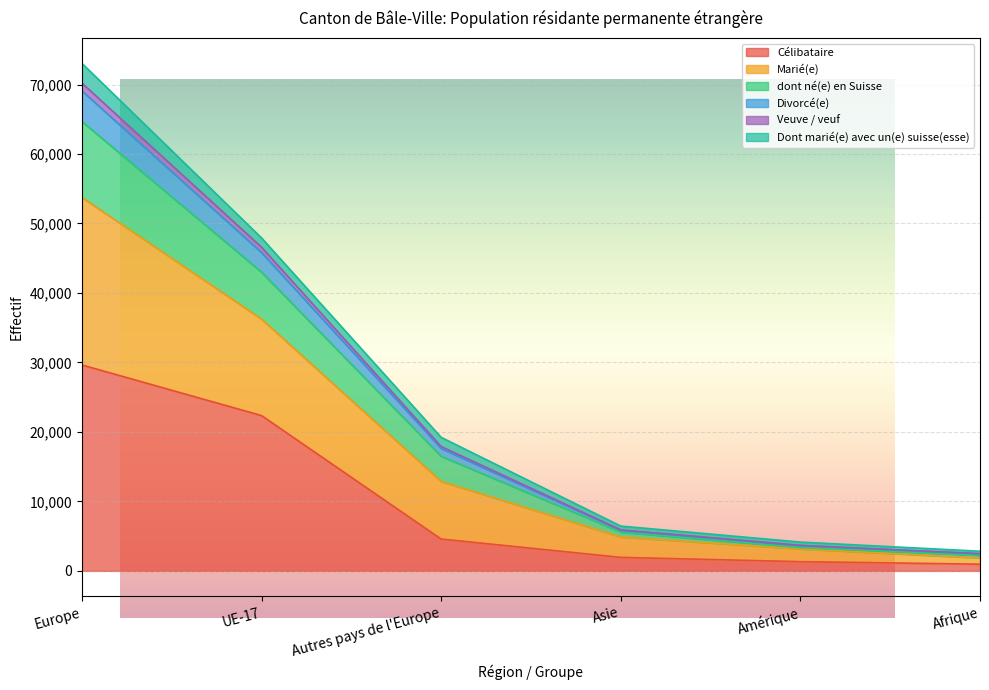

Where is Célibataire nearest to the value 15301?

UE-17